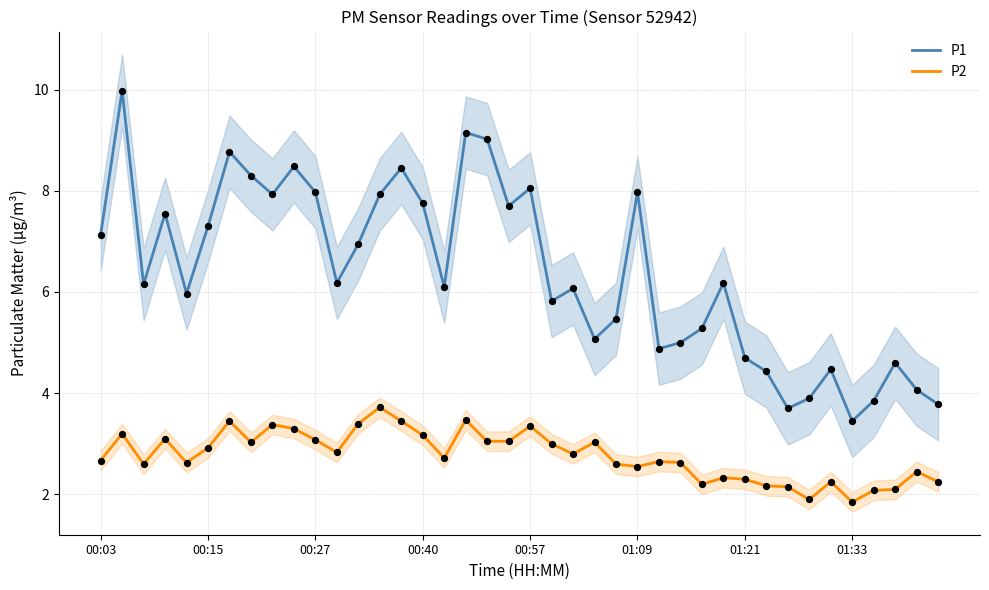

At how many categories does at least one series exceed 8?

8